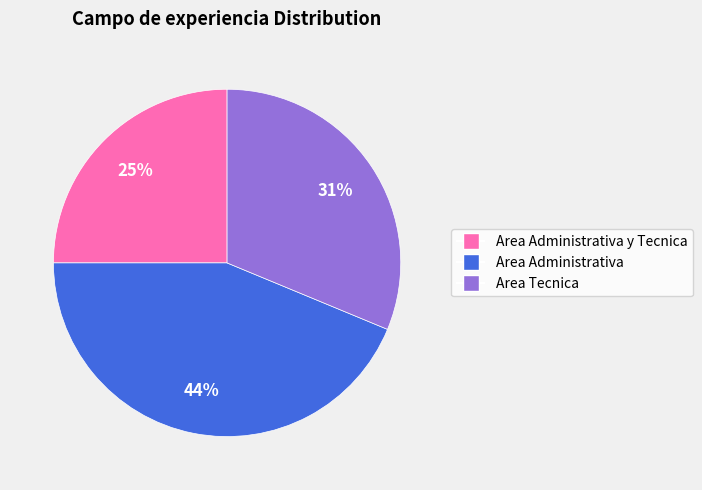

Is there a majority slice in this chart?

No